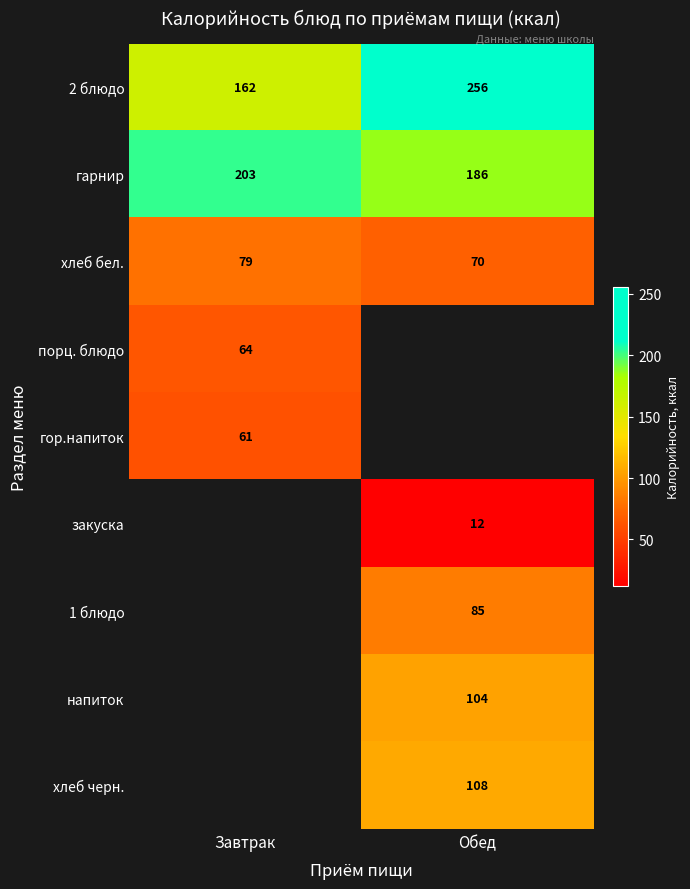

Is it true that 2 блюдо equals 256.1 at Завтрак?

False